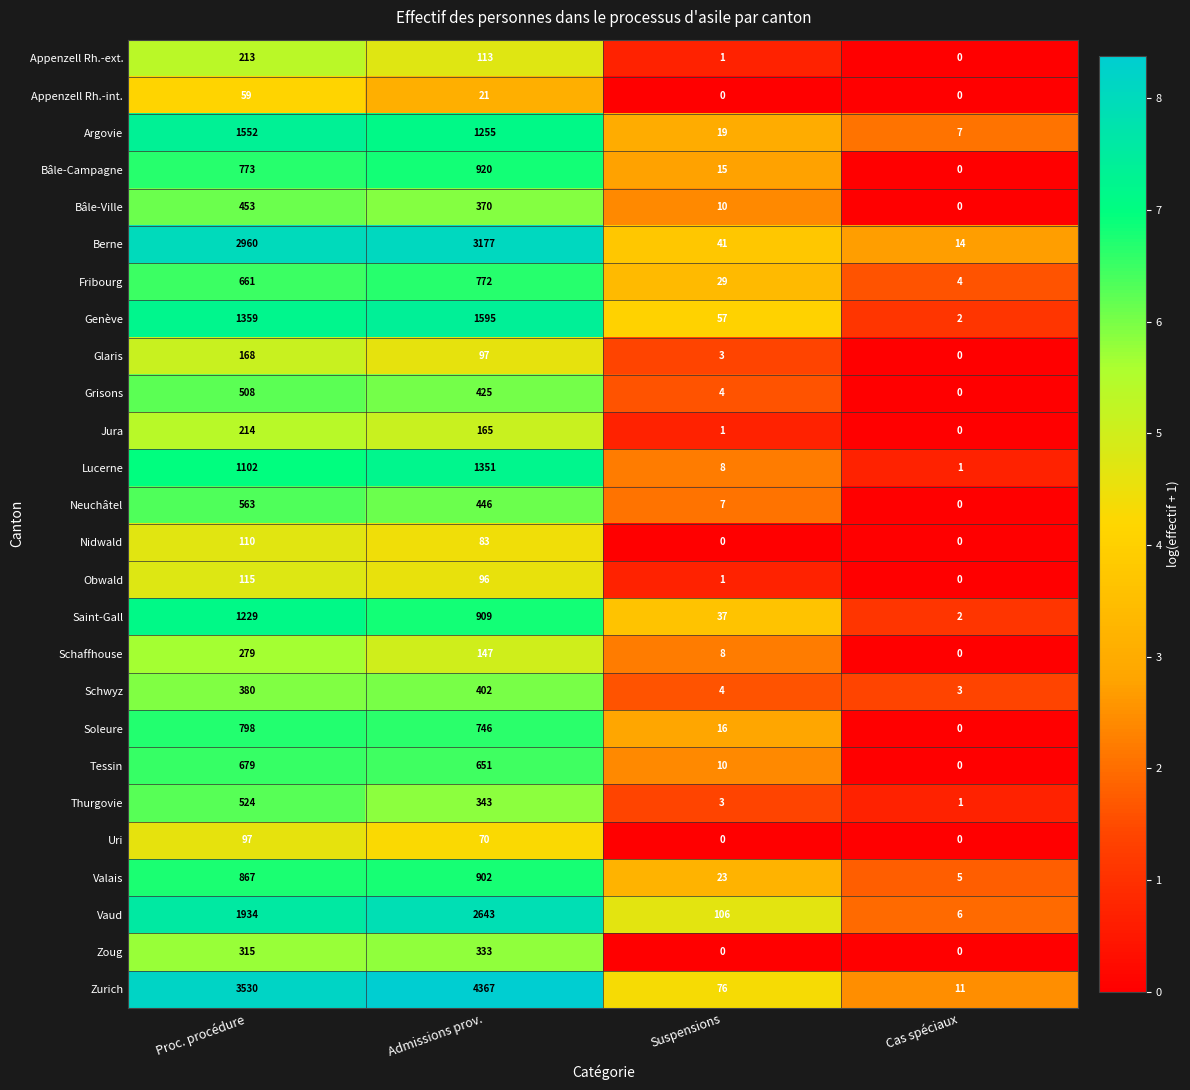

At Proc. procédure, list the series in order from smallest to largest.

Appenzell Rh.-int., Uri, Nidwald, Obwald, Glaris, Appenzell Rh.-ext., Jura, Schaffhouse, Zoug, Schwyz, Bâle-Ville, Grisons, Thurgovie, Neuchâtel, Fribourg, Tessin, Bâle-Campagne, Soleure, Valais, Lucerne, Saint-Gall, Genève, Argovie, Vaud, Berne, Zurich